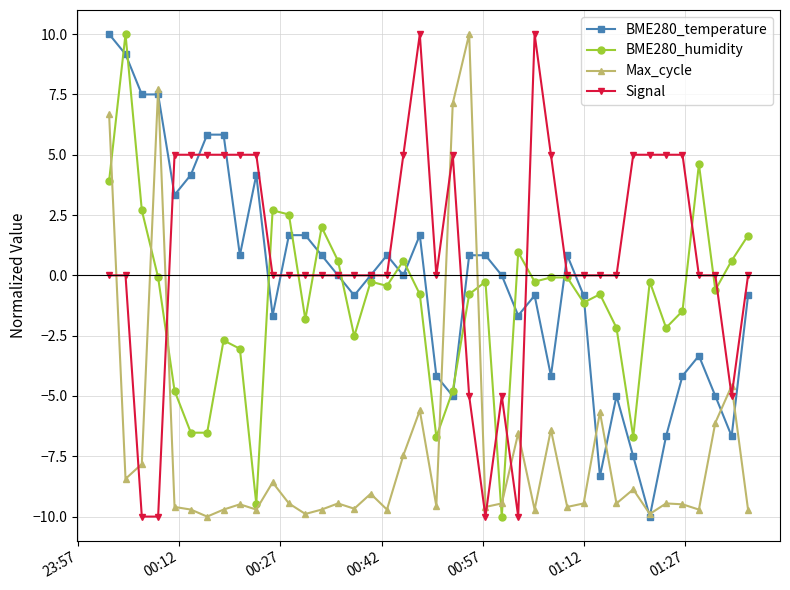

What is the sum of all Max_cycle values?

-284.8